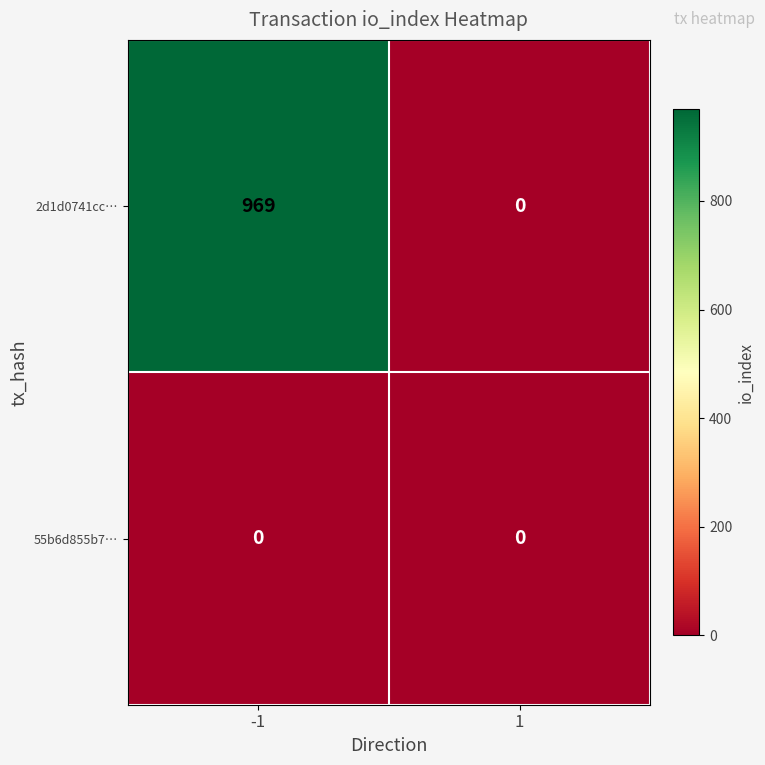

What is the highest value of the 2d1d0741cc… series?

969